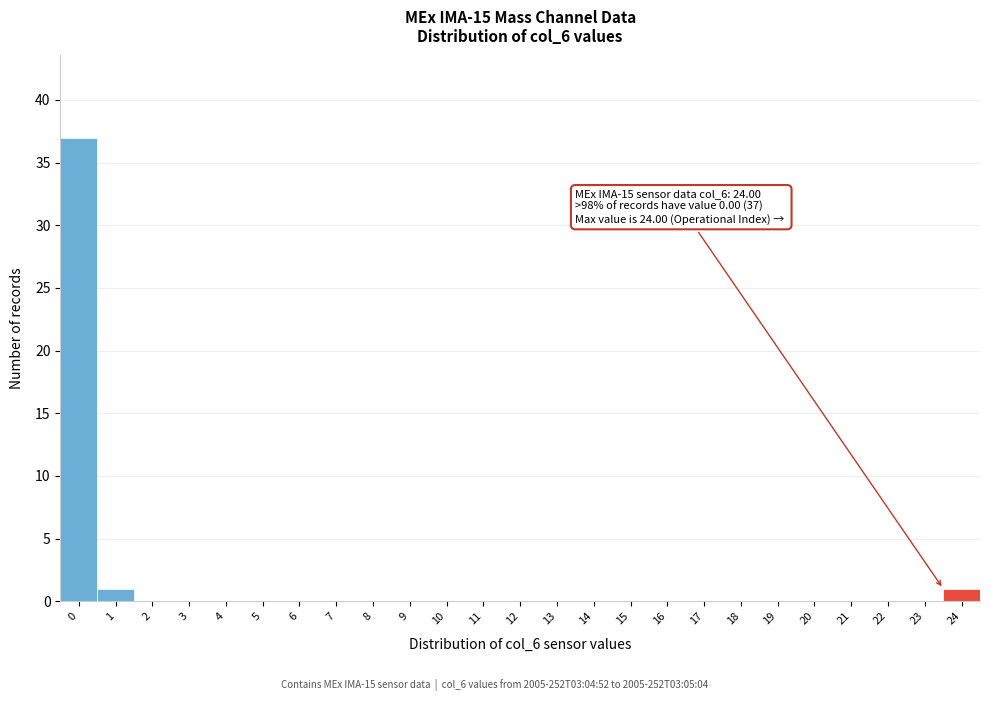

What is the sum of all values?

39